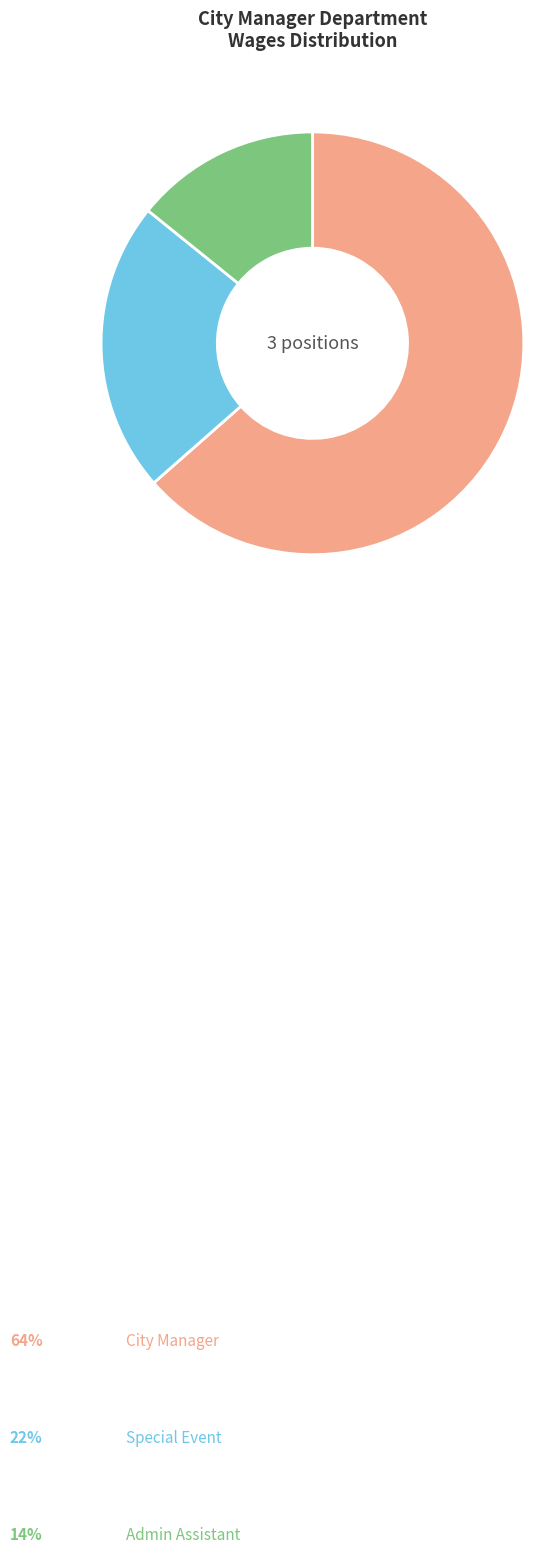

Is there any slice that represents more than half of the pie?

Yes